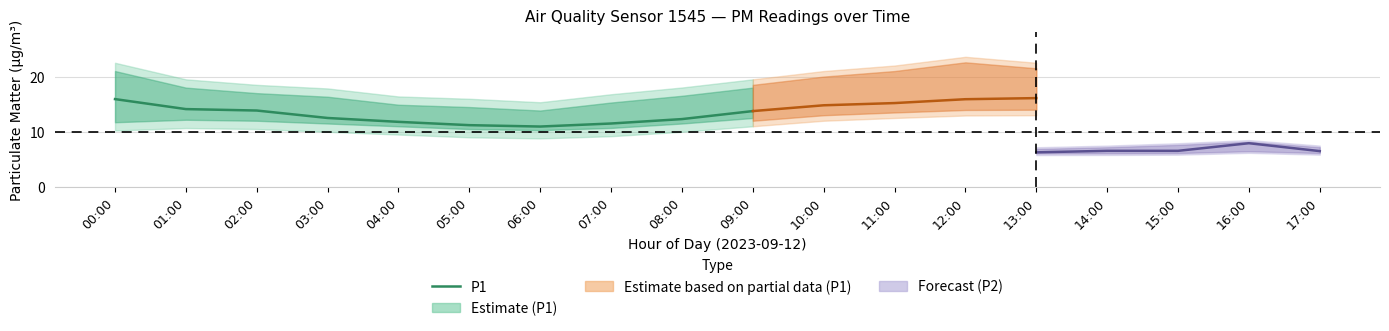

What is the label of the 5th point from the right?

05:00